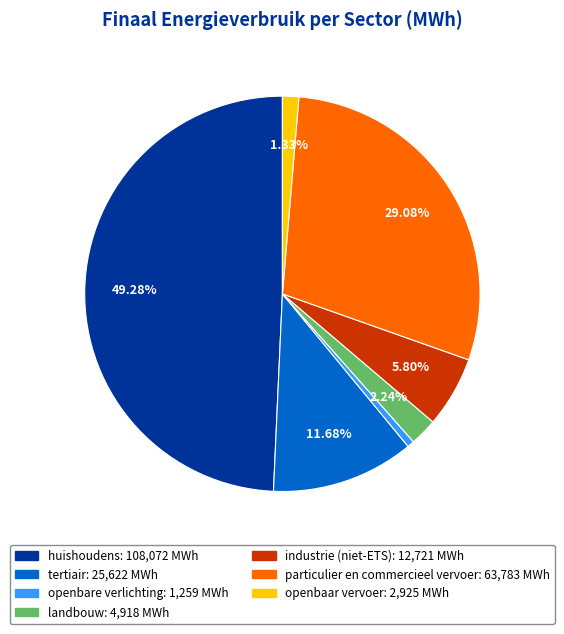

To the nearest percent, what portion does openbare verlichting represent?

1%